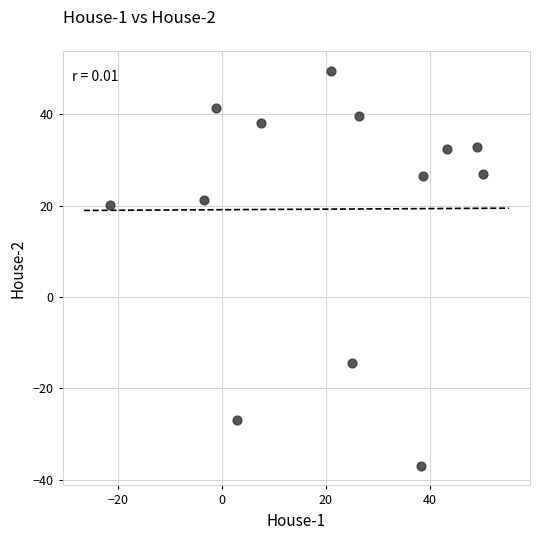

What Y value in the scatter plot is closest to 6?

20.2